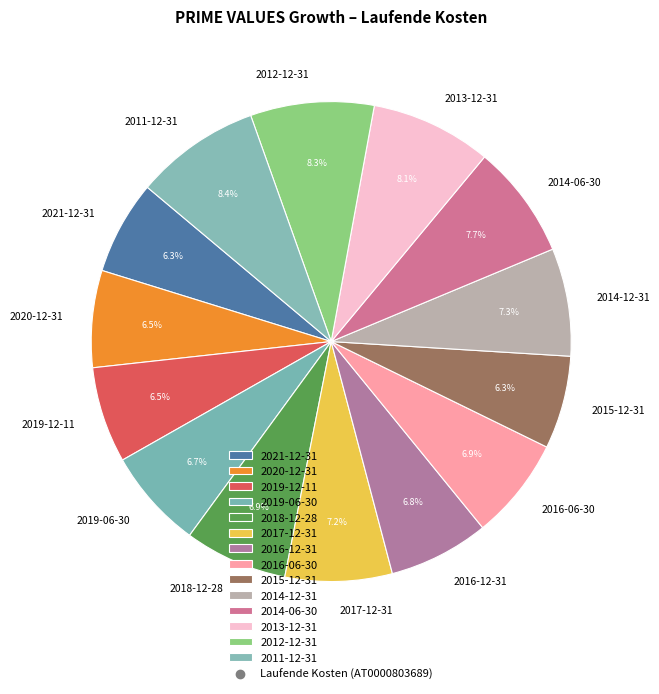

Do 2014-06-30 and 2021-12-31 together represent more than half of the pie?

No